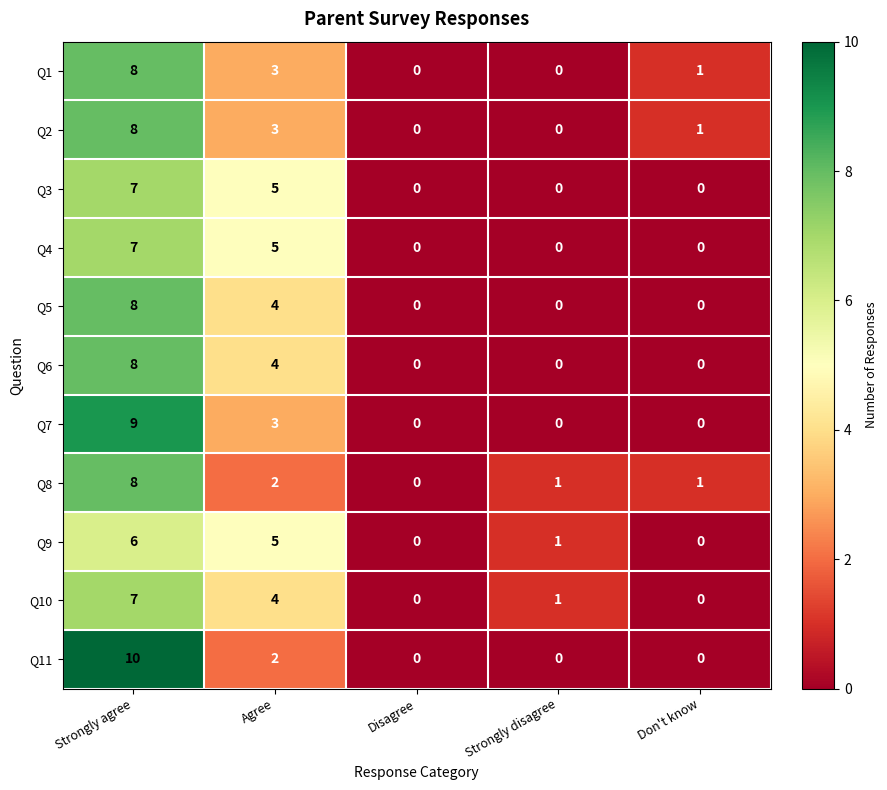

Which category has the highest value across all series?

Strongly agree